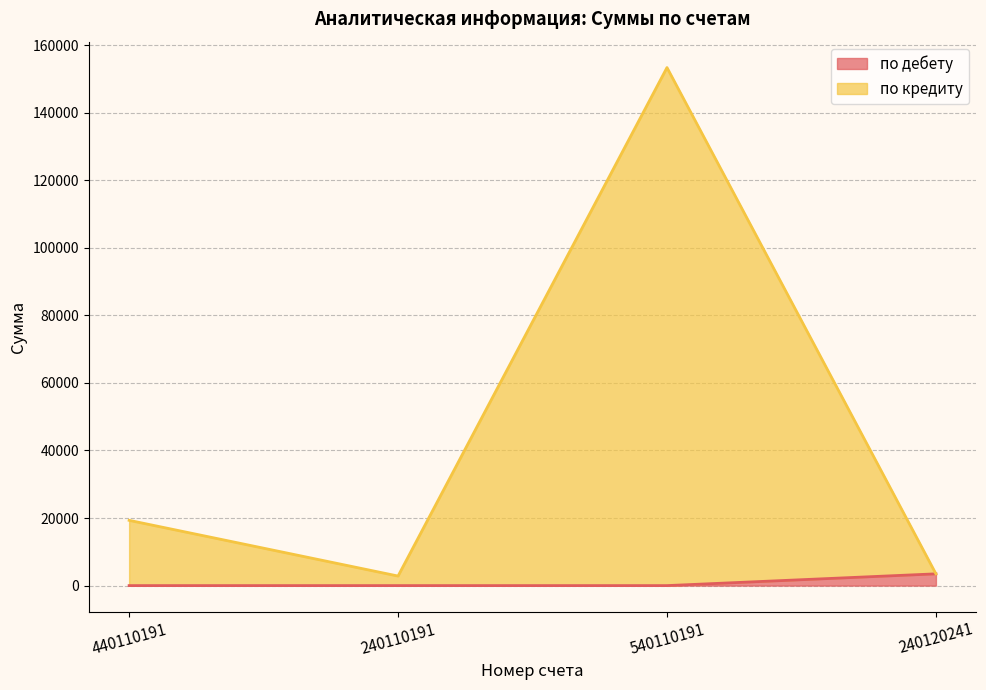

True or false: по кредиту and по дебету cross at least once.

False